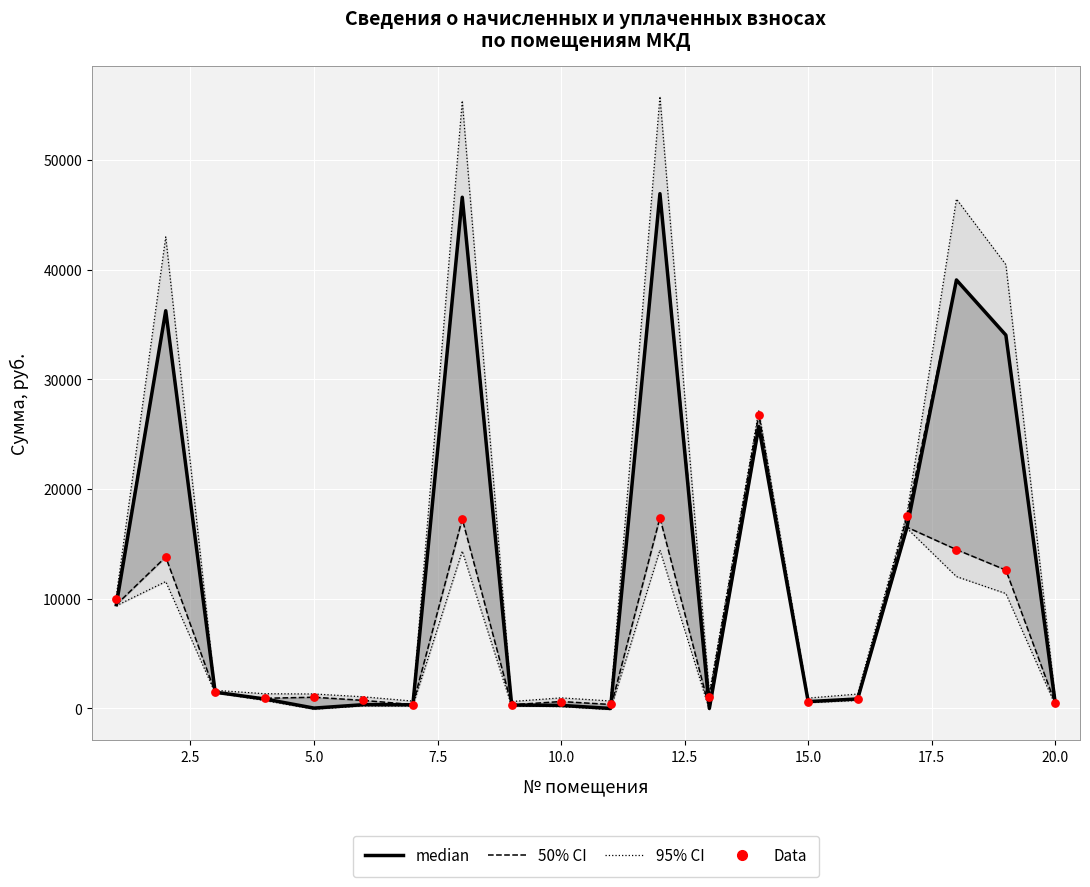

Which series has the largest total across all categories?

95% CI